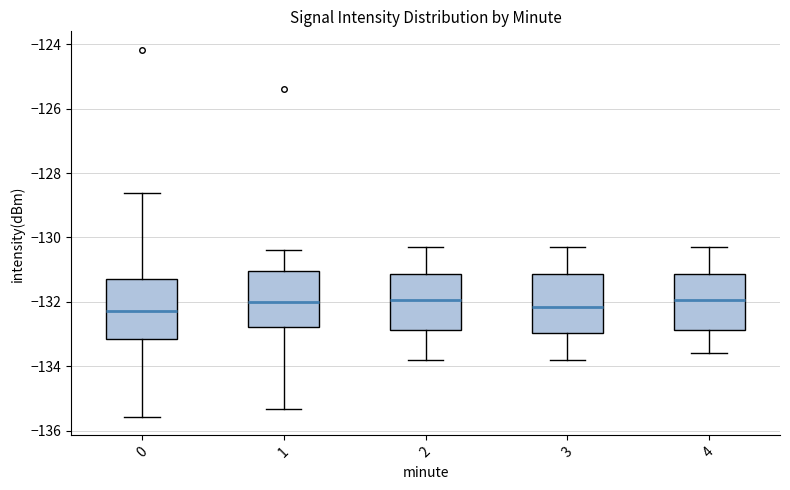

Reading left to right, read every box against the y-axis: the position of its median line, the range the box covers, and the ends of its whiskers. The values are not printed on the chart, so give them approximately, as read against the axis.

0: median -132.2, box -133.2 to -131.4, whiskers -135.6 to -128.6
1: median -132.0, box -132.8 to -131.0, whiskers -135.4 to -130.4
2: median -132.0, box -132.8 to -131.2, whiskers -133.8 to -130.2
3: median -132.2, box -133.0 to -131.2, whiskers -133.8 to -130.2
4: median -132.0, box -132.8 to -131.2, whiskers -133.6 to -130.2